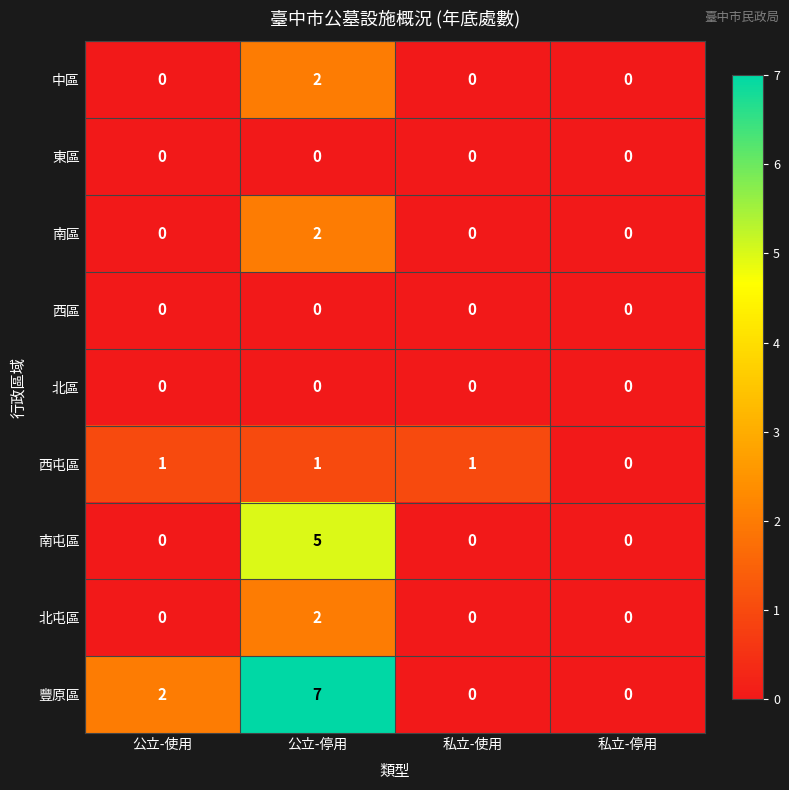

Which series has the largest total across all categories?

豐原區